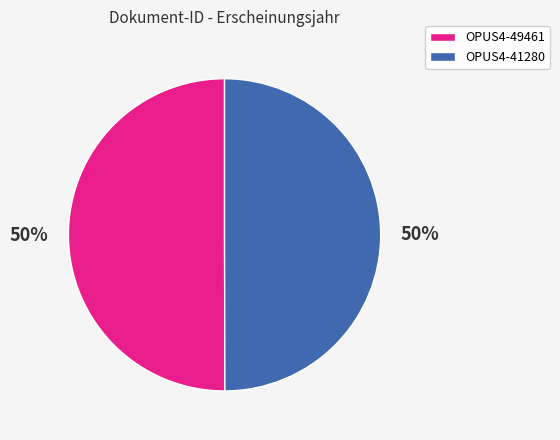

Is the sum of OPUS4-41280 and OPUS4-49461 greater than half?

Yes